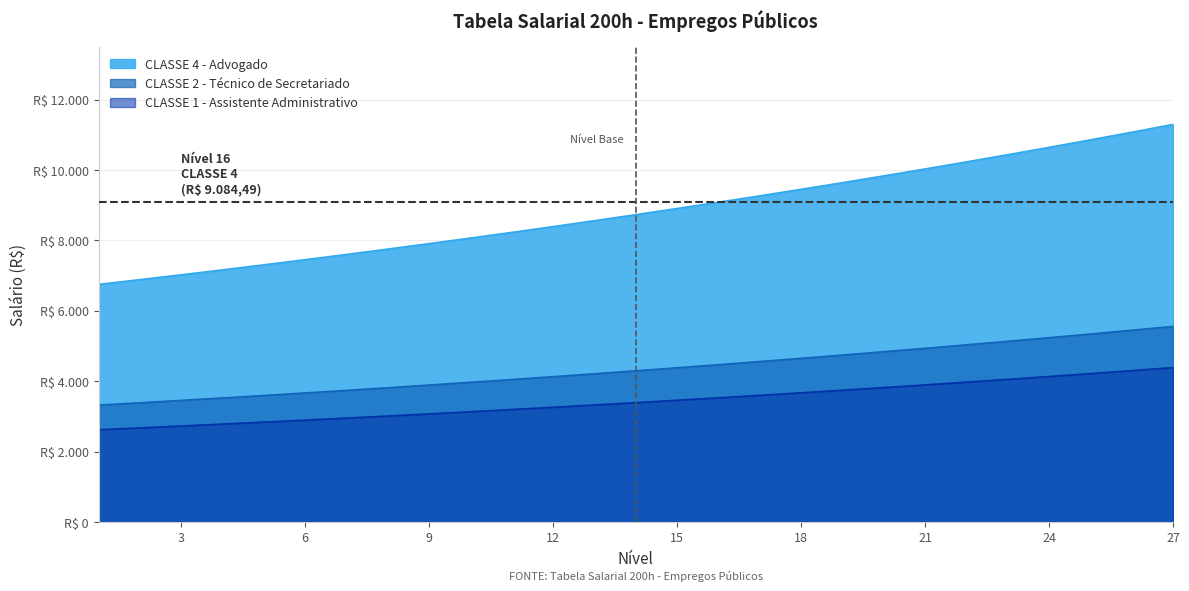

What is the value of the CLASSE 1 - Assistente Administrativo point at the 5th from the left?

2837.3